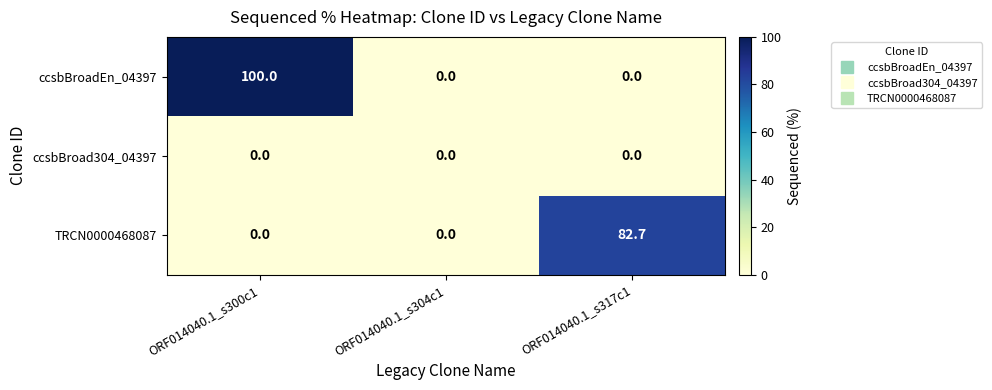

The value of TRCN0000468087 at ORF014040.1_s317c1 is 82.7. True or false?

True